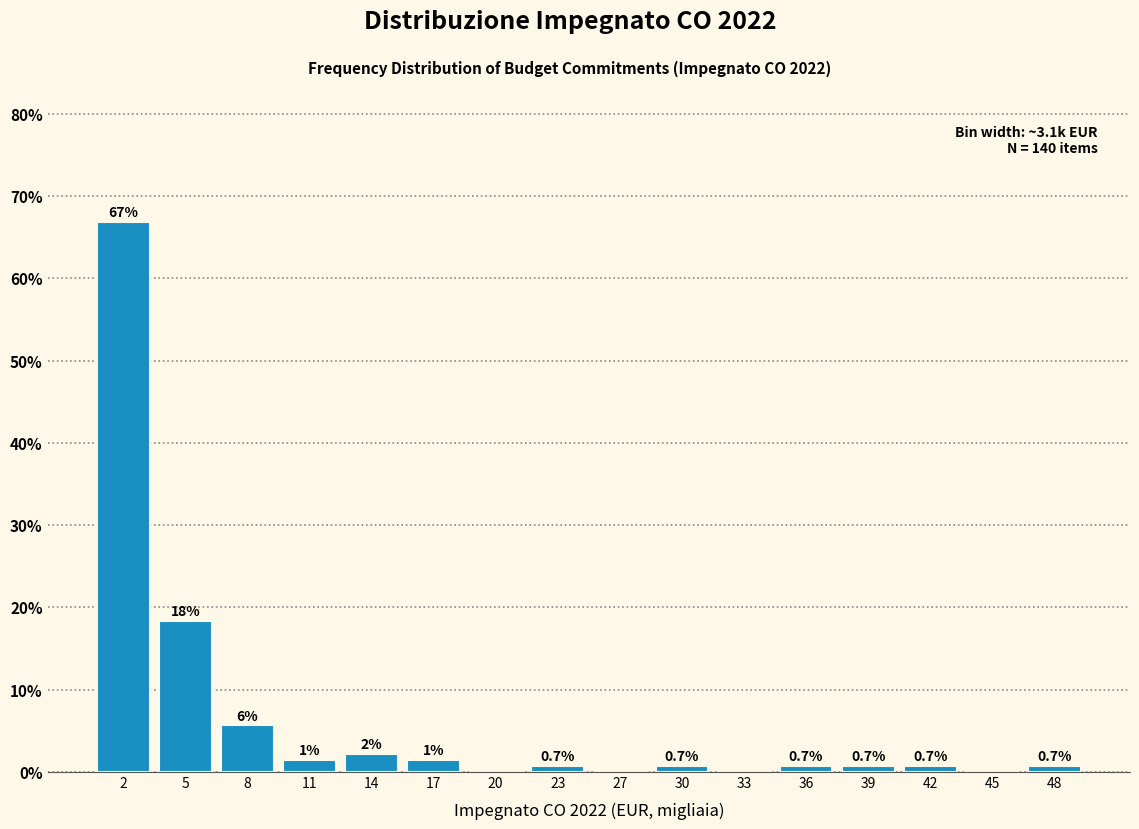

Over which range of the x-axis is the bar tallest?

0.0 to 3.0